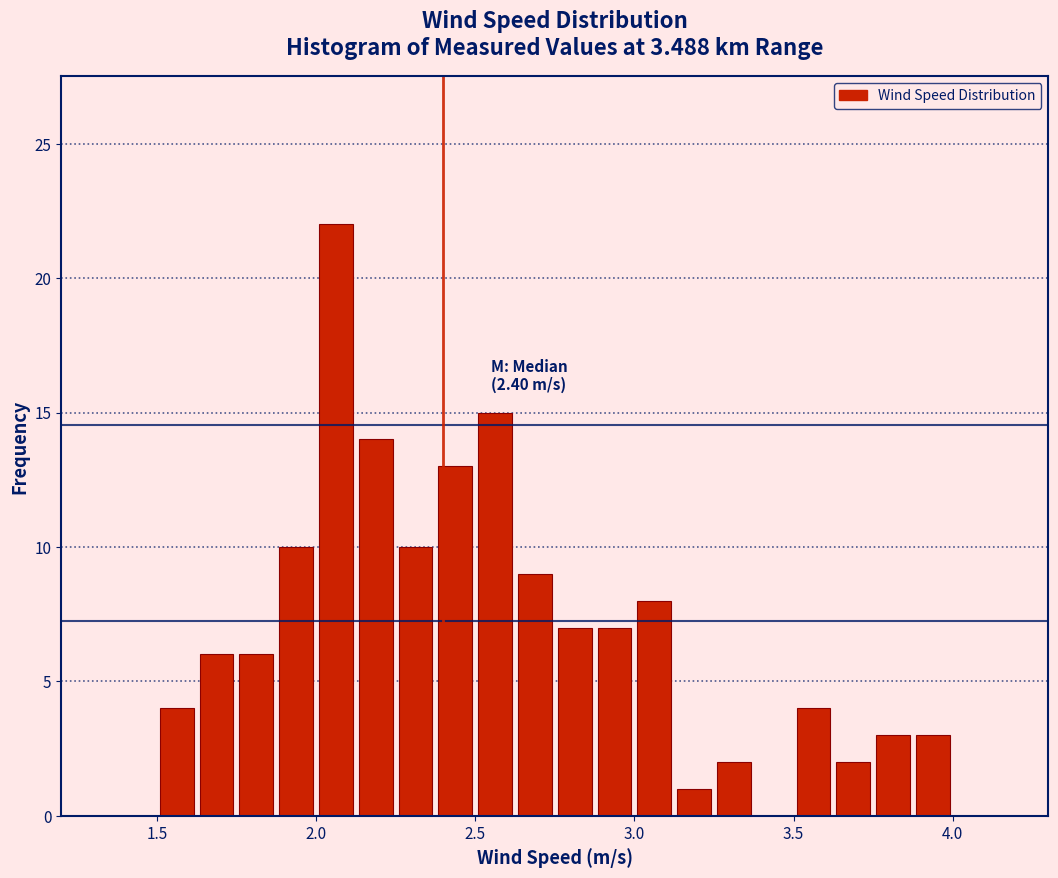

Around what value on the x-axis is the tallest bar? Give the approximate position of its centre, as read against the axis.

2.05